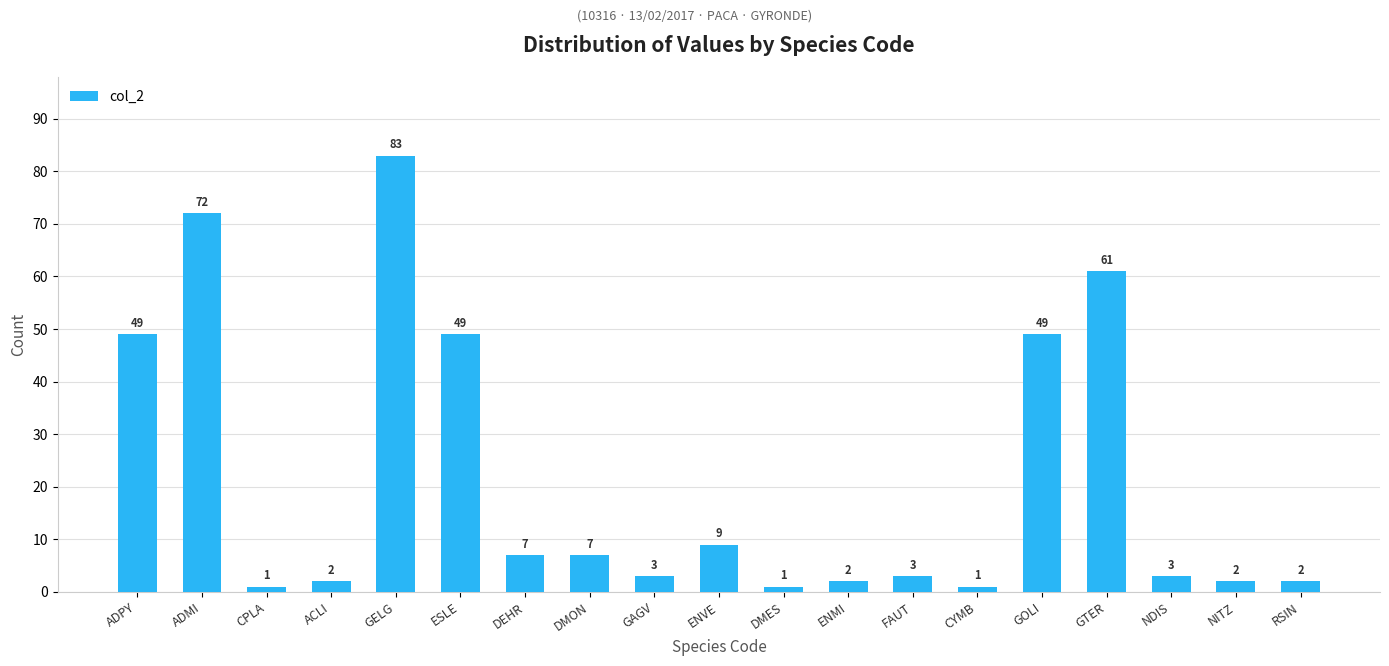

What is the sum of all values?

406